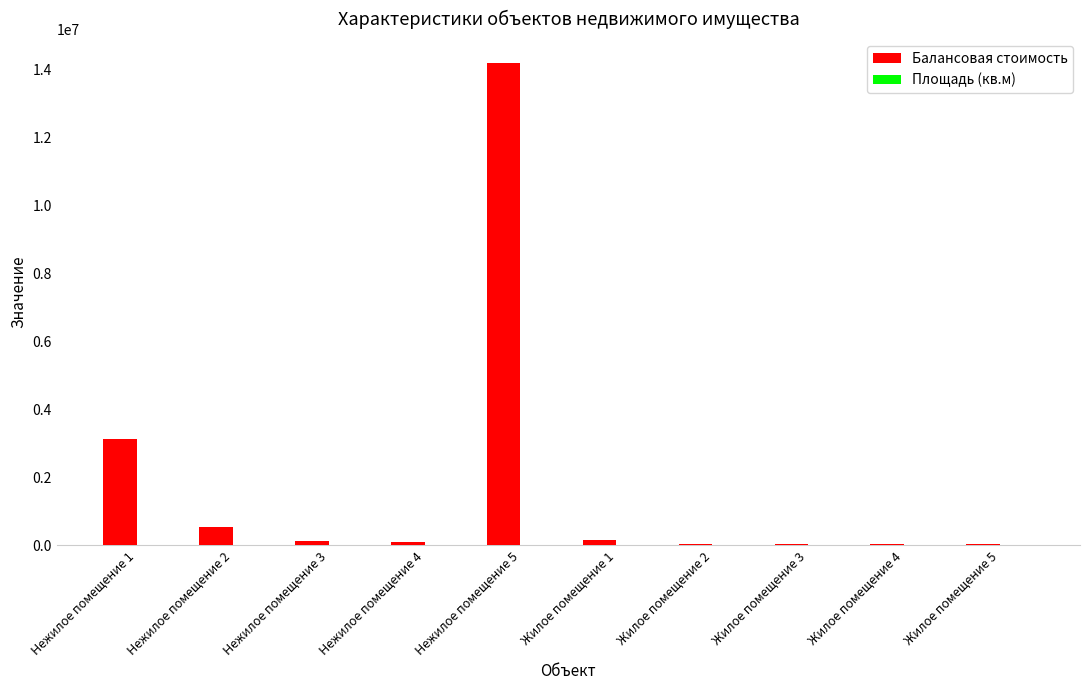

Which series has the largest total across all categories?

Балансовая стоимость